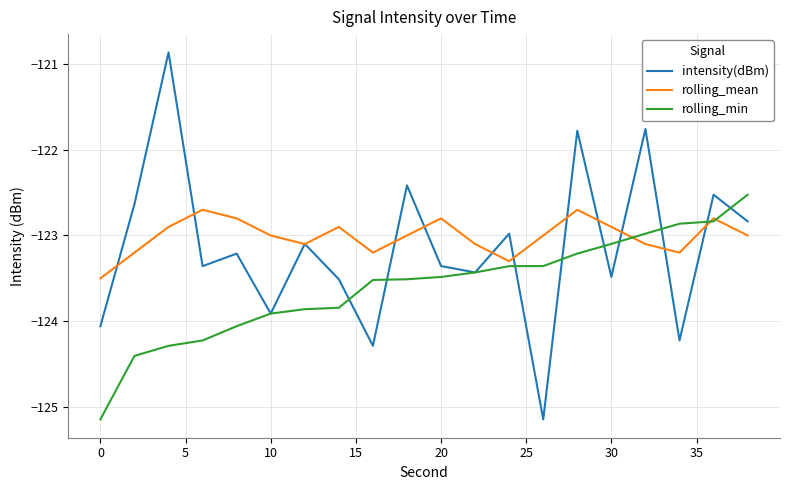

Which series has the largest range (max minus min)?

intensity(dBm)